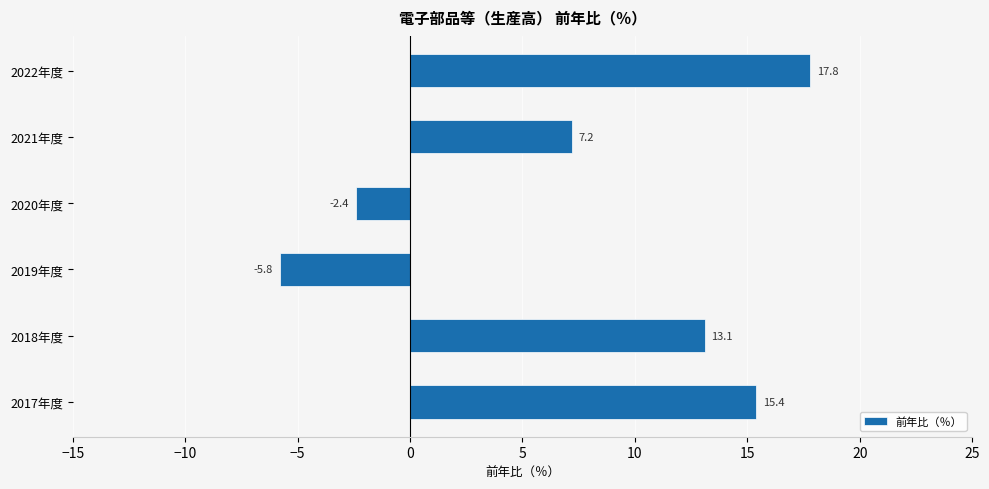

At which label is the value closest to 6?

2021年度